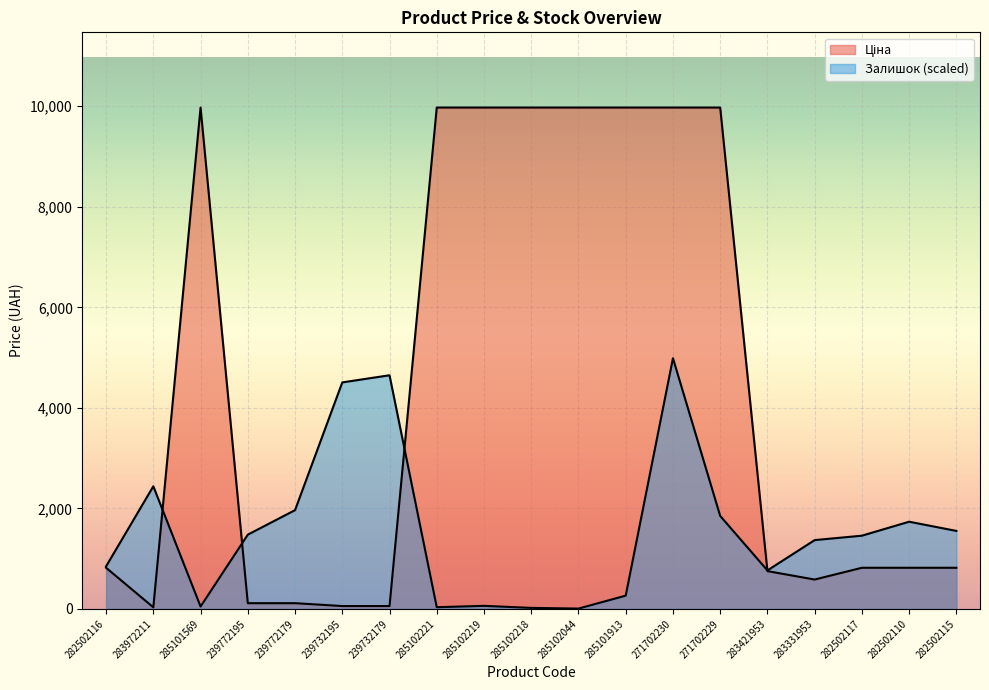

Rank the series at 285102221 from lowest to highest value.

Залишок, Ціна